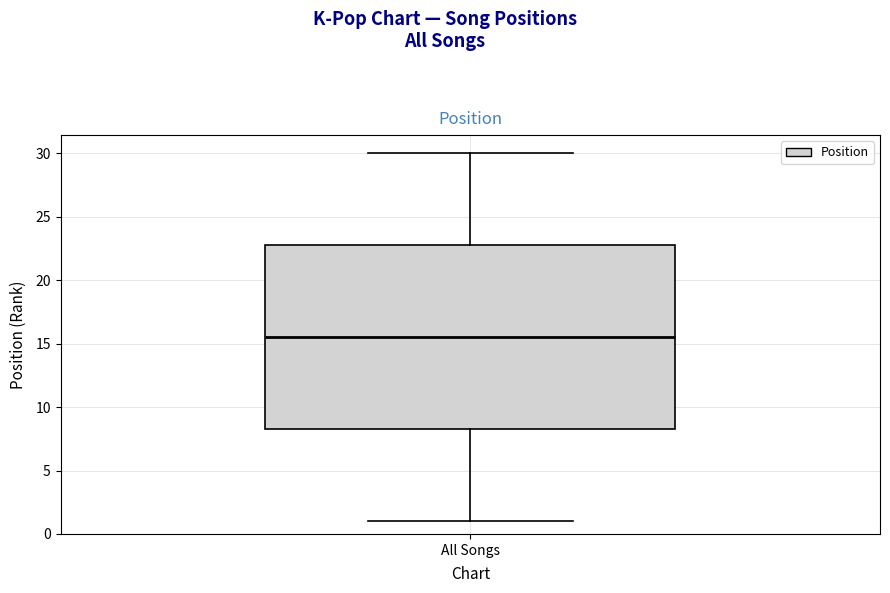

Read this box plot against the y-axis: the position of the median line, the range covered by the box, and the ends of both whiskers. The values are not printed on the chart, so give them approximately, as read against the axis.

median 15.5, box 8.5 to 23.0, whiskers 1.0 to 30.0